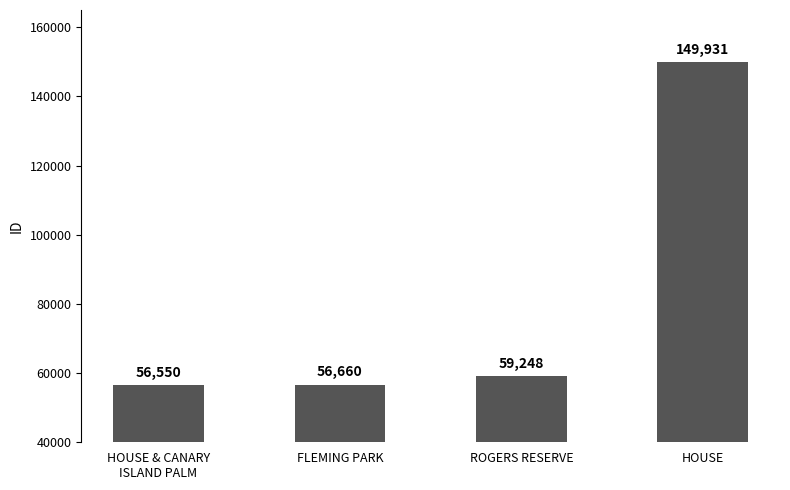

Between FLEMING PARK and HOUSE, which is larger?

HOUSE